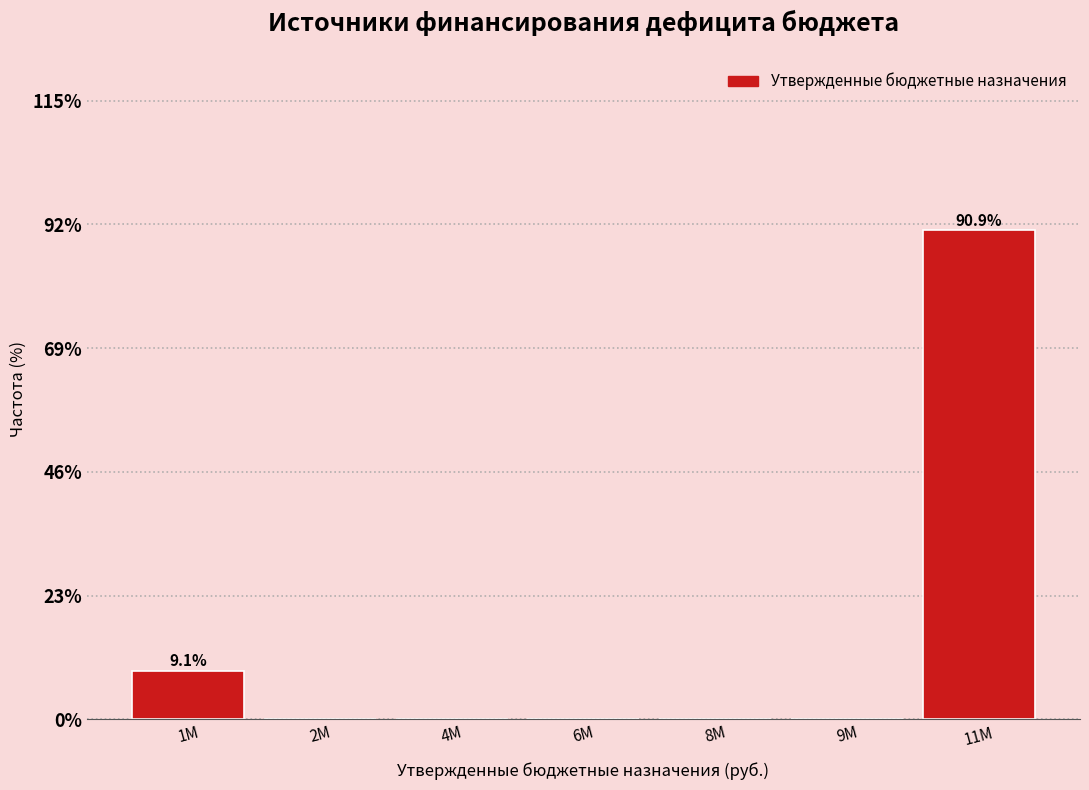

Reading right to left, transcribe all the data shown in this chart.

11M=90.9	9M=0.0	8M=0.0	6M=0.0	4M=0.0	2M=0.0	1M=9.1